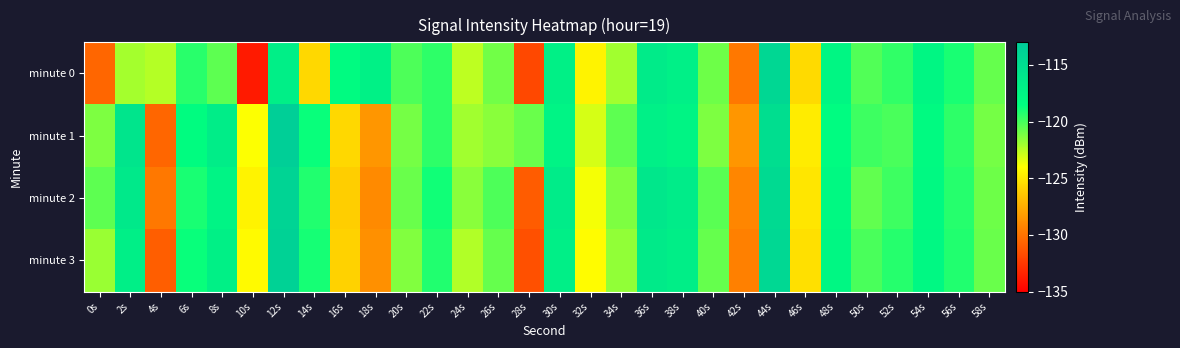

Rank the series by their average value, from lowest to highest.

minute 0, minute 3, minute 2, minute 1